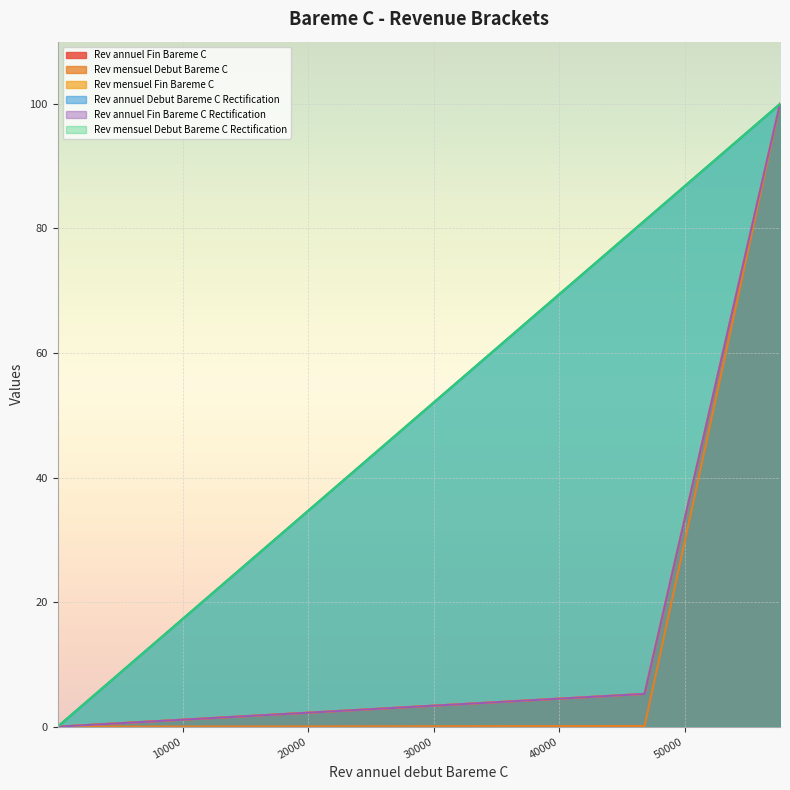

Which has a higher value, 57601 or 48001?

57601